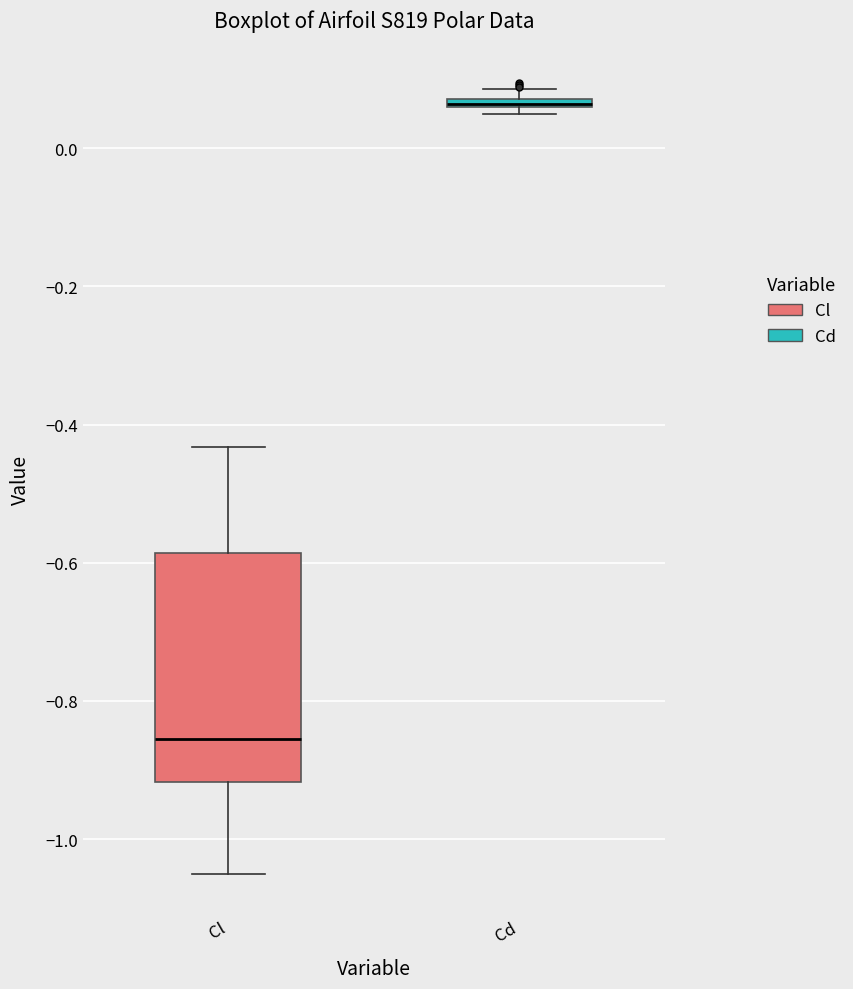

Where is the upper edge of the box for Cd on the y-axis? The values are not printed on the chart, so give them approximately, as read against the axis.

0.08